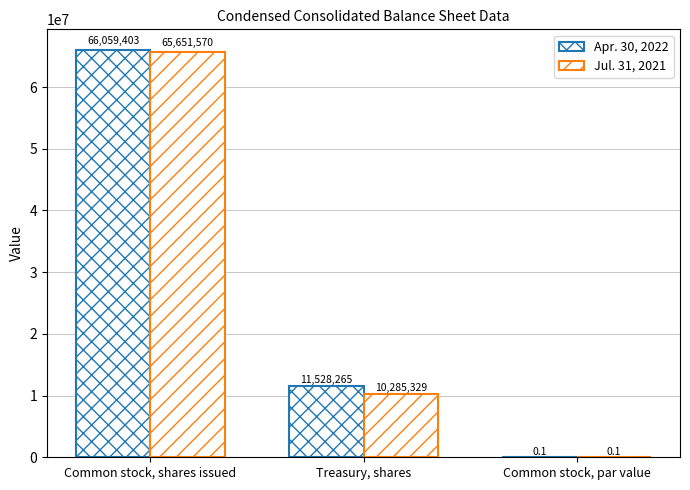

How many groups of bars are there?

3